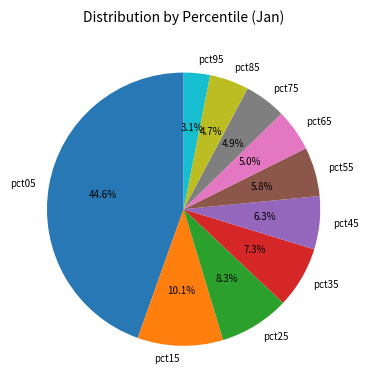

True or false: pct75 accounts for 16% of the total.

False